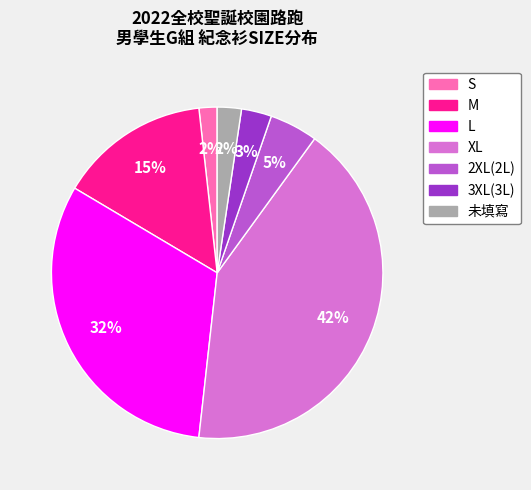

To the nearest percent, what is the average slice percentage?

14%